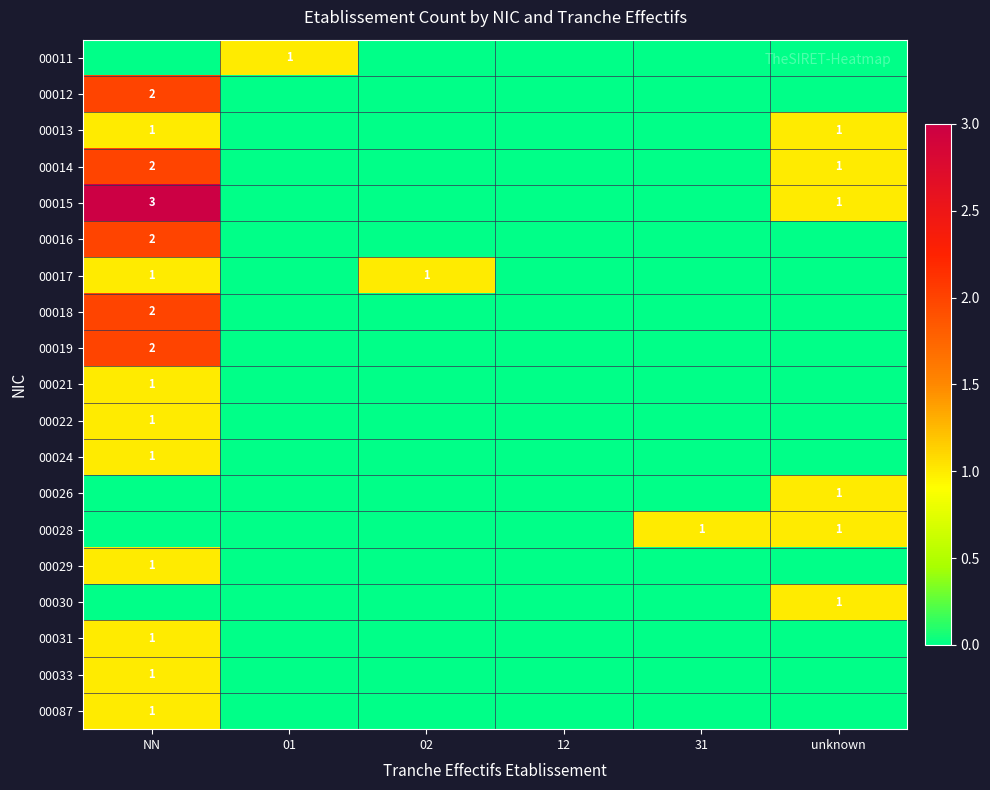

True or false: 00017 has a value of 2 at NN.

False